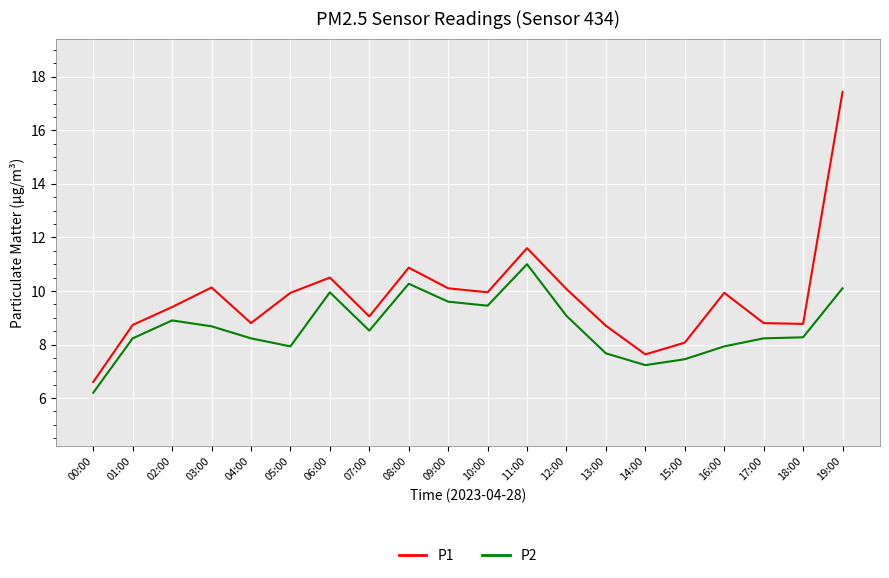

What is the sum of the P2 values at 06:00 and 08:00?

20.2